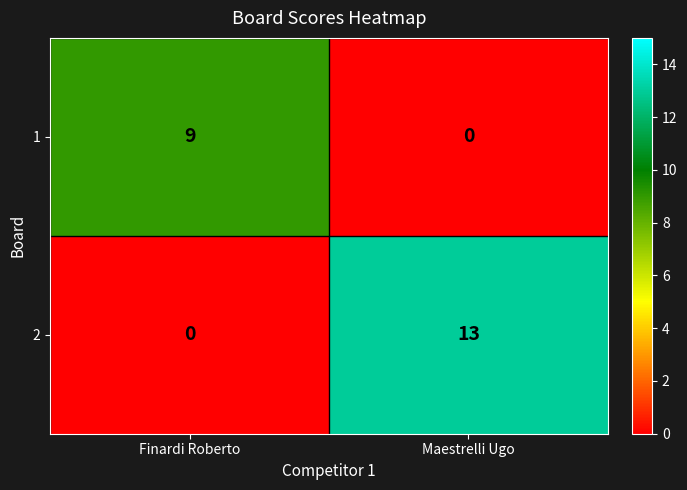

Reading left to right, what are all the values shown in this chart?

1: Finardi Roberto=9	Maestrelli Ugo=0
2: Finardi Roberto=0	Maestrelli Ugo=13